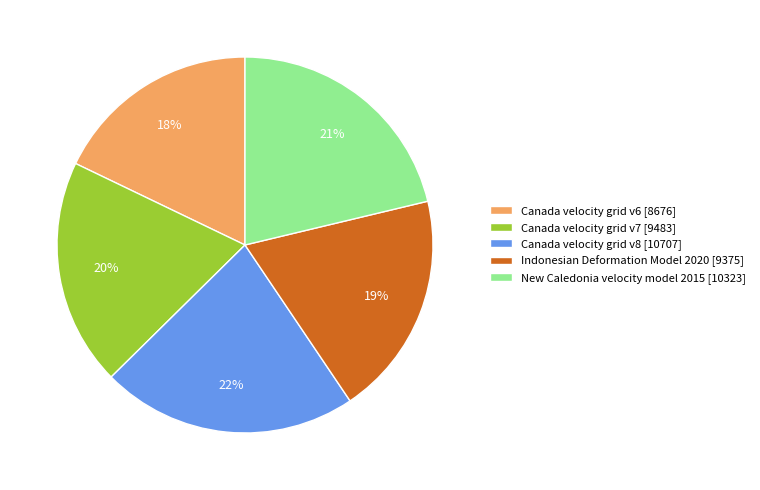

What is the largest slice in the pie chart?

Canada velocity grid v8